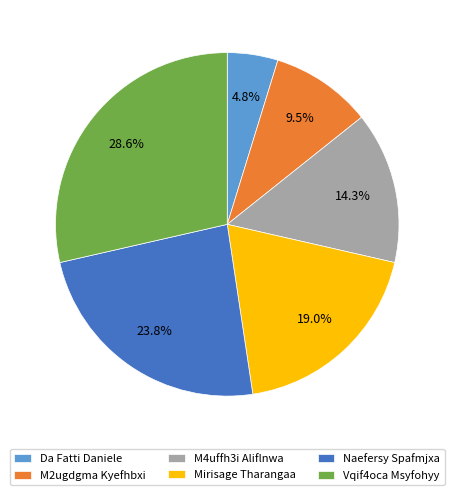

What is the smallest slice in the pie chart?

Da Fatti Daniele